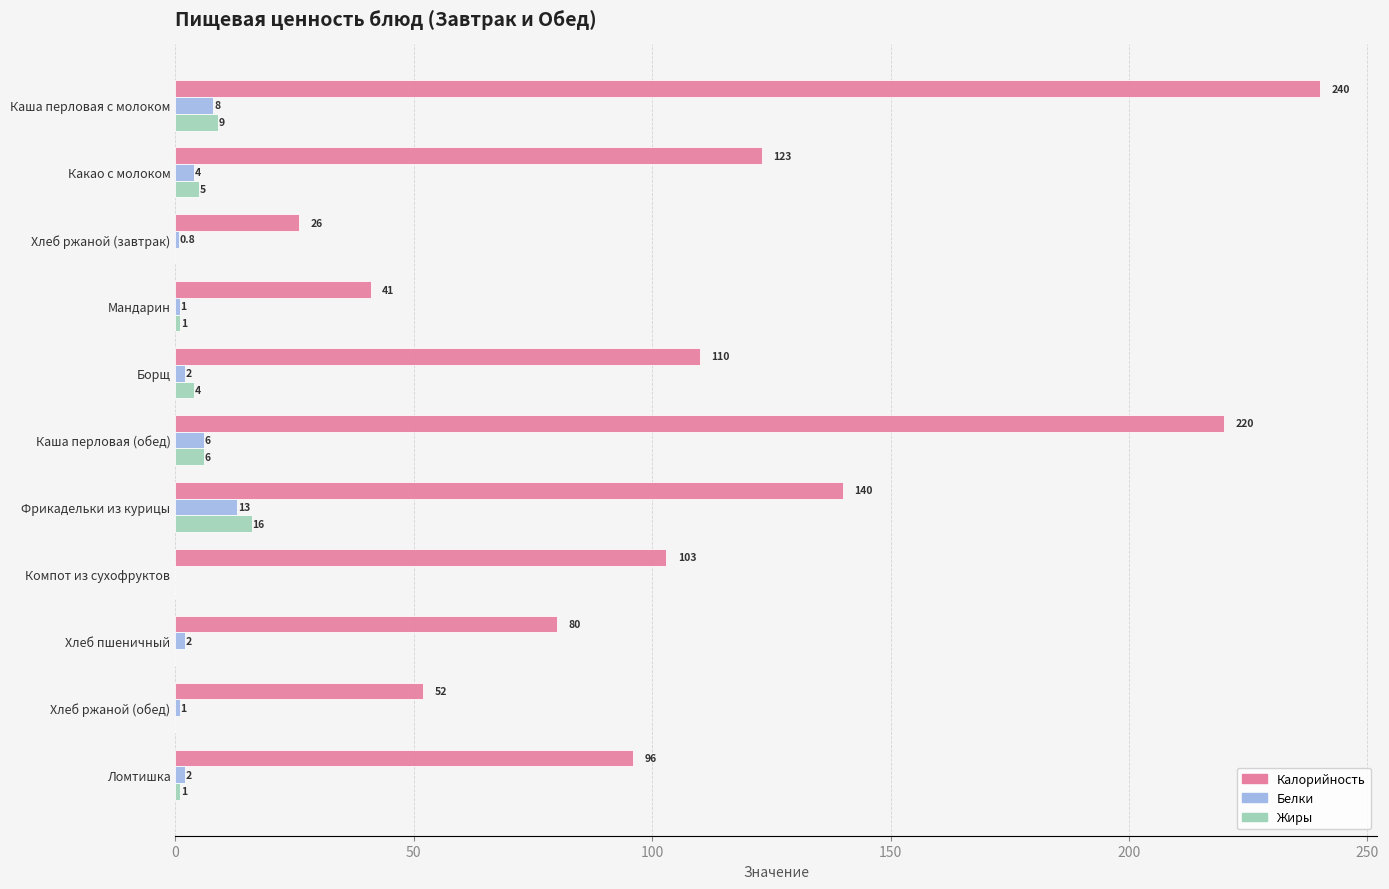

Is it true that Жиры equals 9.0 at Каша перловая с молоком?

True